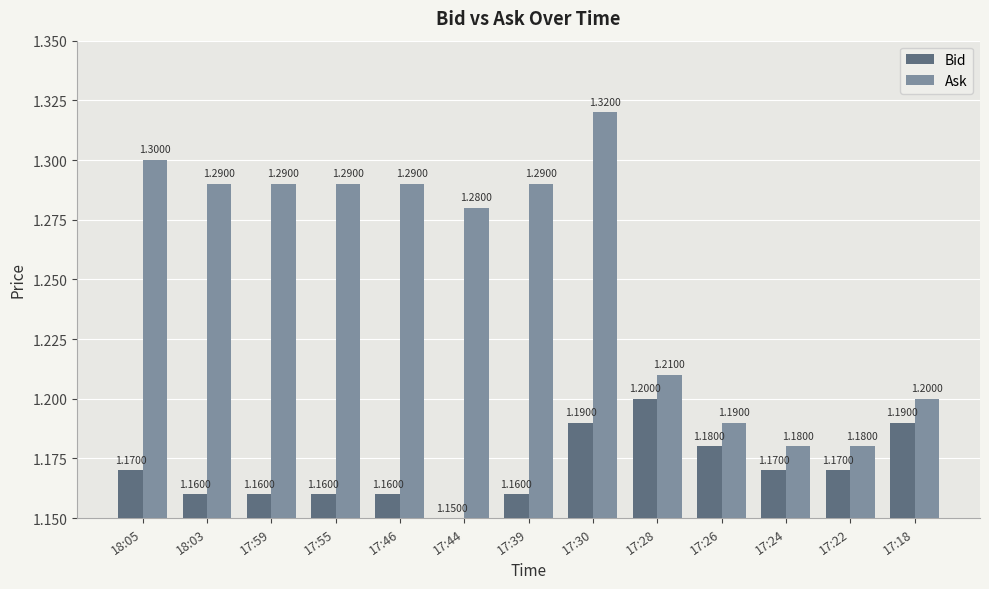

Between 18:03 and 17:28, which series saw the biggest shift?

Ask